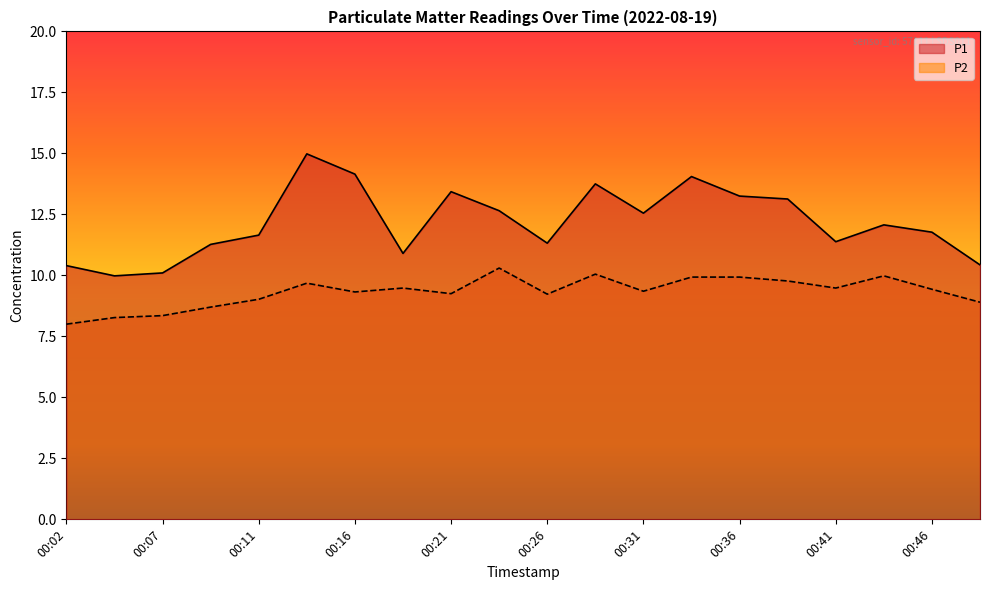

What is the difference between the highest and lowest values at 00:38?

3.4